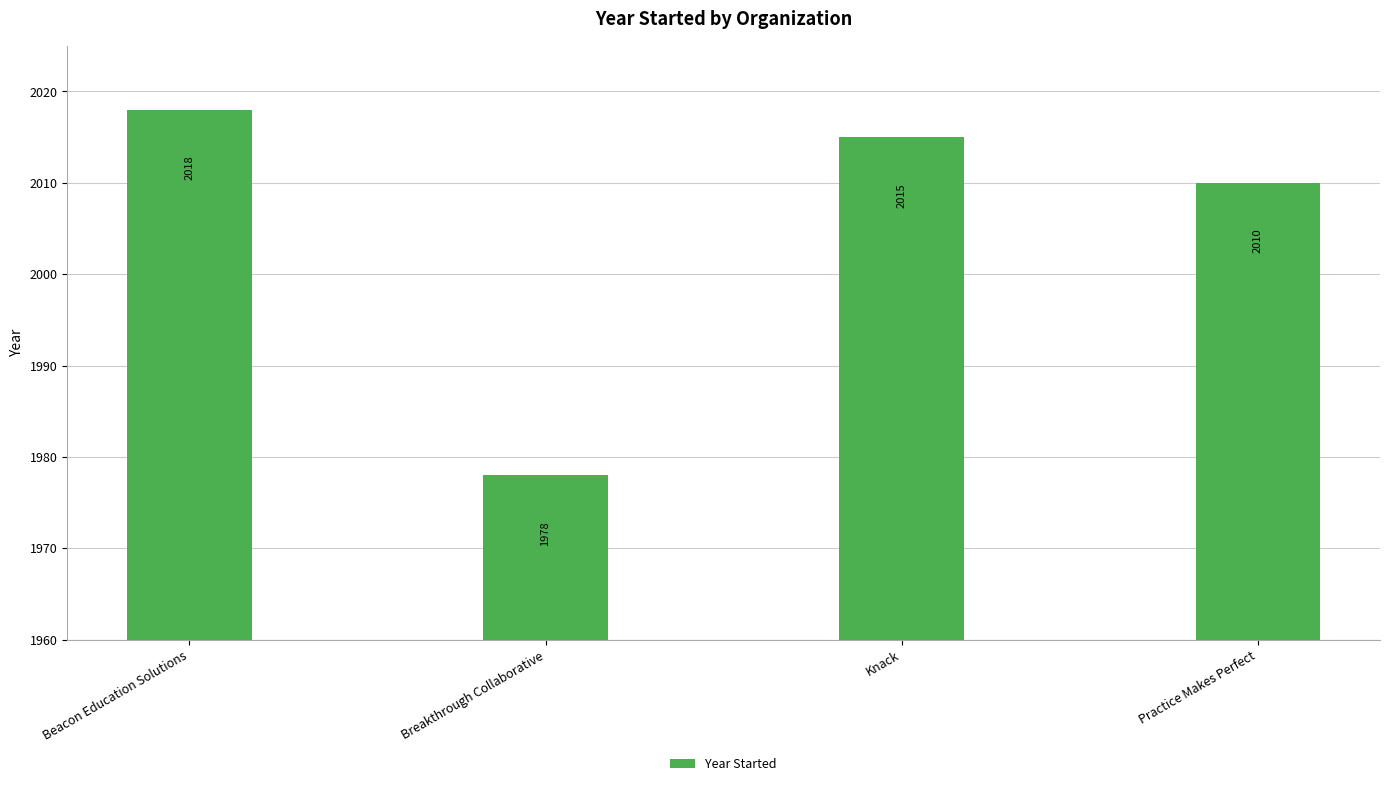

What is the sum of the values at Practice Makes Perfect and Breakthrough Collaborative?

3988